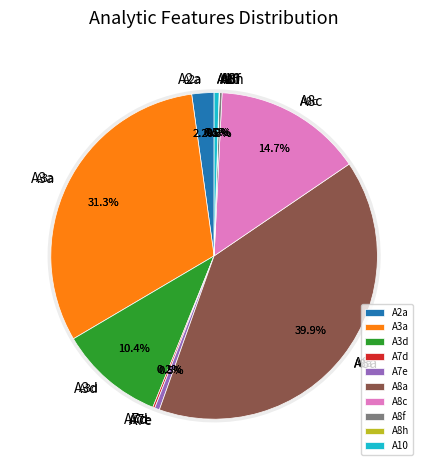

Is it true that A8h is 11% of the pie?

False